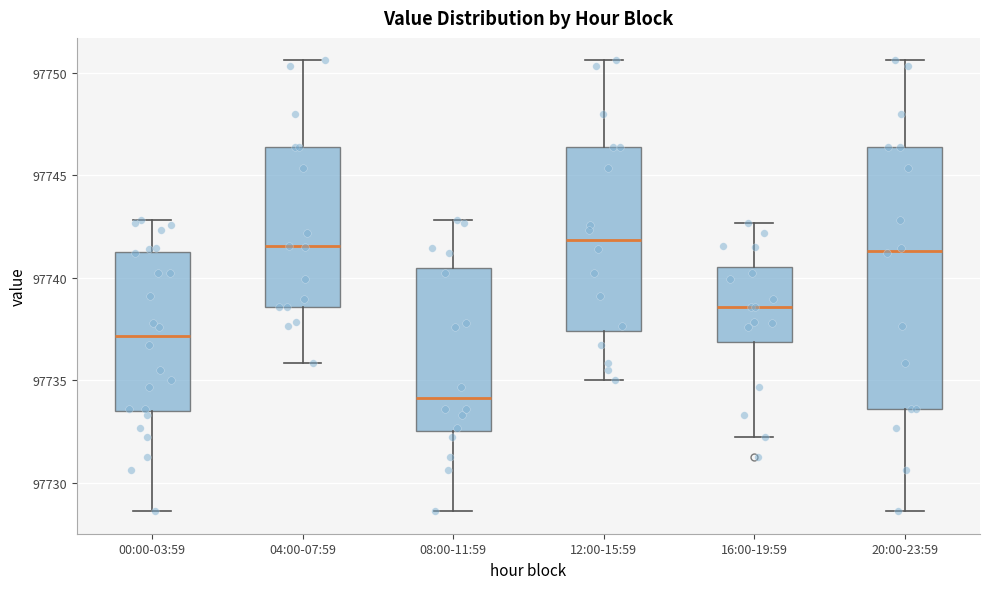

Reading left to right, transcribe this box plot: for each box, give where its median line is, the range the box spans, and where its two whiskers end, as read against the y-axis. The values are not printed on the chart, so give them approximately, as read against the axis.

00:00-03:59: median 97737.0, box 97733.5 to 97741.5, whiskers 97728.5 to 97743.0
04:00-07:59: median 97741.5, box 97738.5 to 97746.5, whiskers 97736.0 to 97750.5
08:00-11:59: median 97734.0, box 97732.5 to 97740.5, whiskers 97728.5 to 97743.0
12:00-15:59: median 97742.0, box 97737.5 to 97746.5, whiskers 97735.0 to 97750.5
16:00-19:59: median 97738.5, box 97737.0 to 97740.5, whiskers 97732.5 to 97742.5
20:00-23:59: median 97741.5, box 97733.5 to 97746.5, whiskers 97728.5 to 97750.5